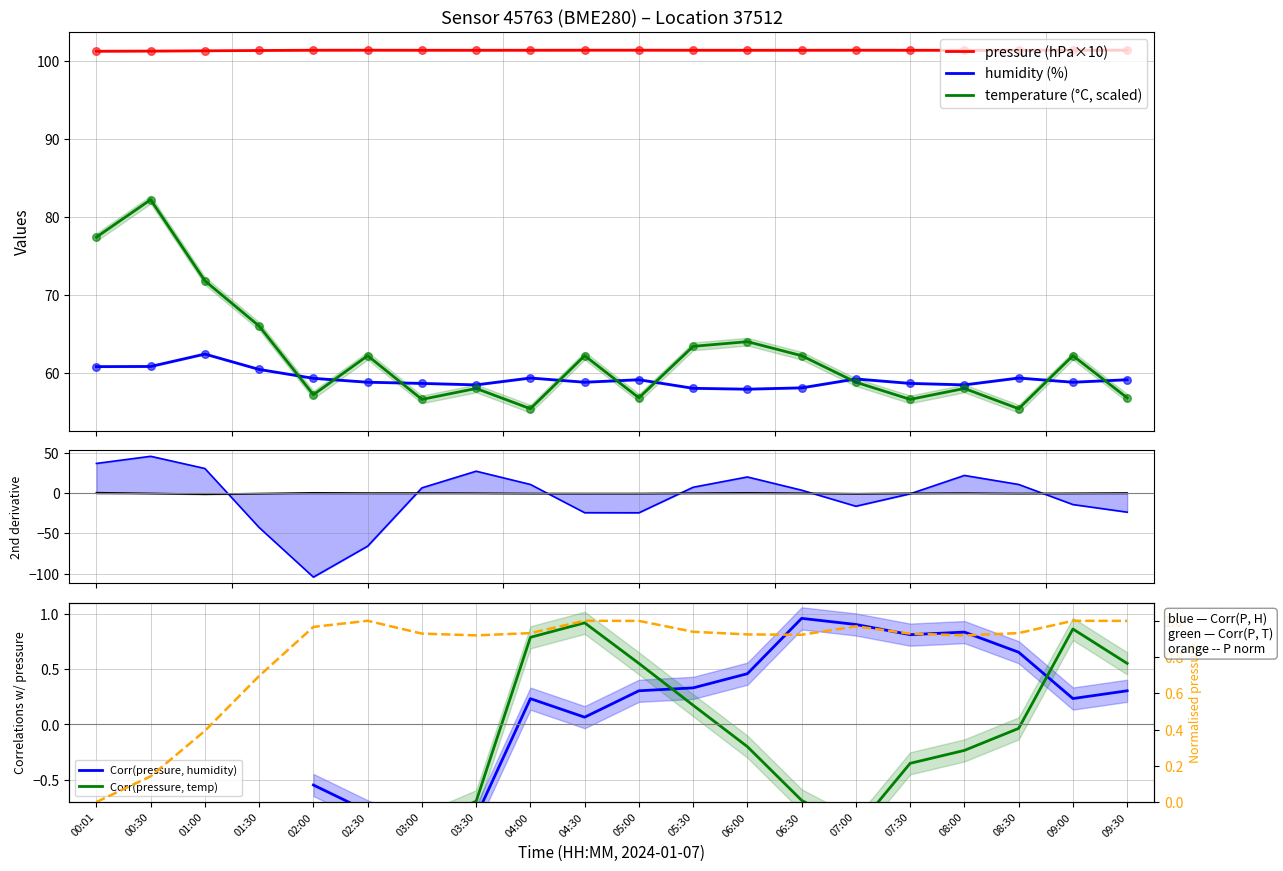

At which category is the sum across all series the highest?

00:30